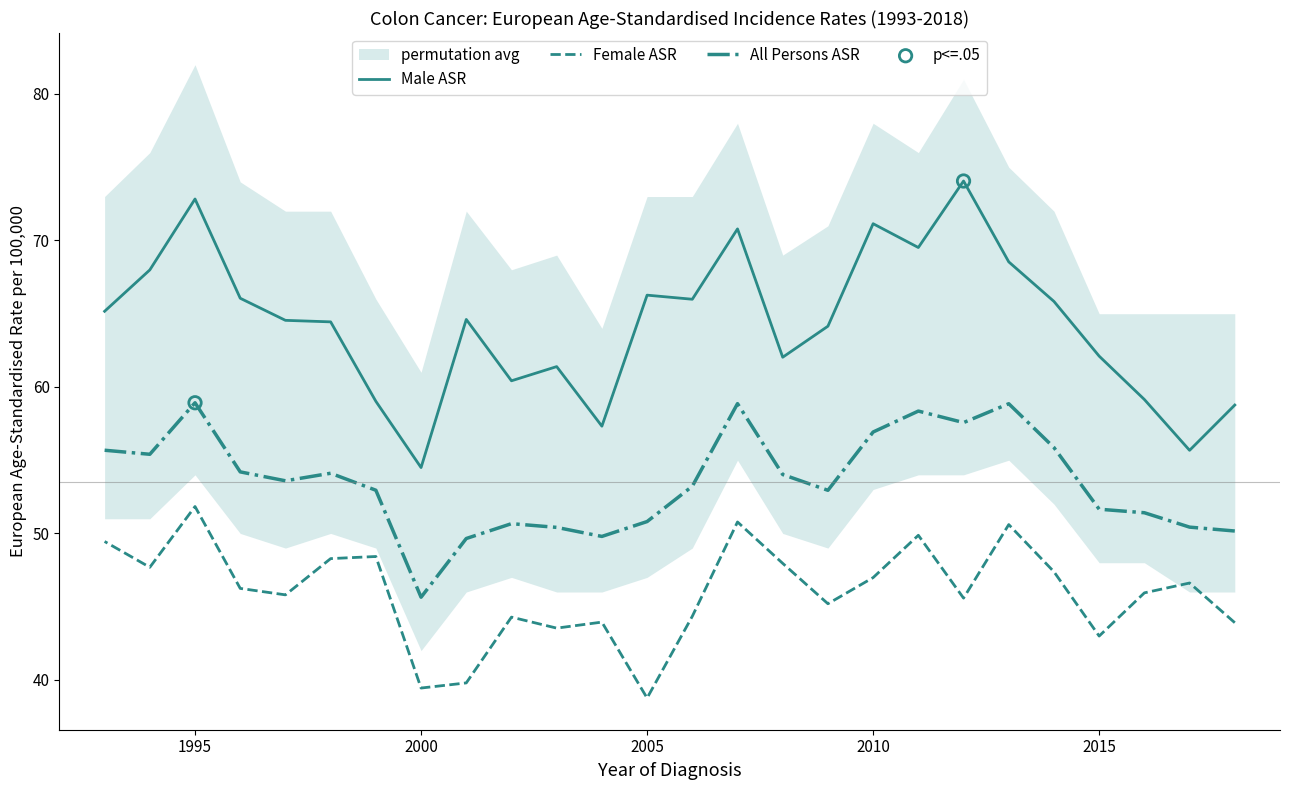

What are all the series names shown in the legend?

Male ASR, Female ASR, All Persons ASR